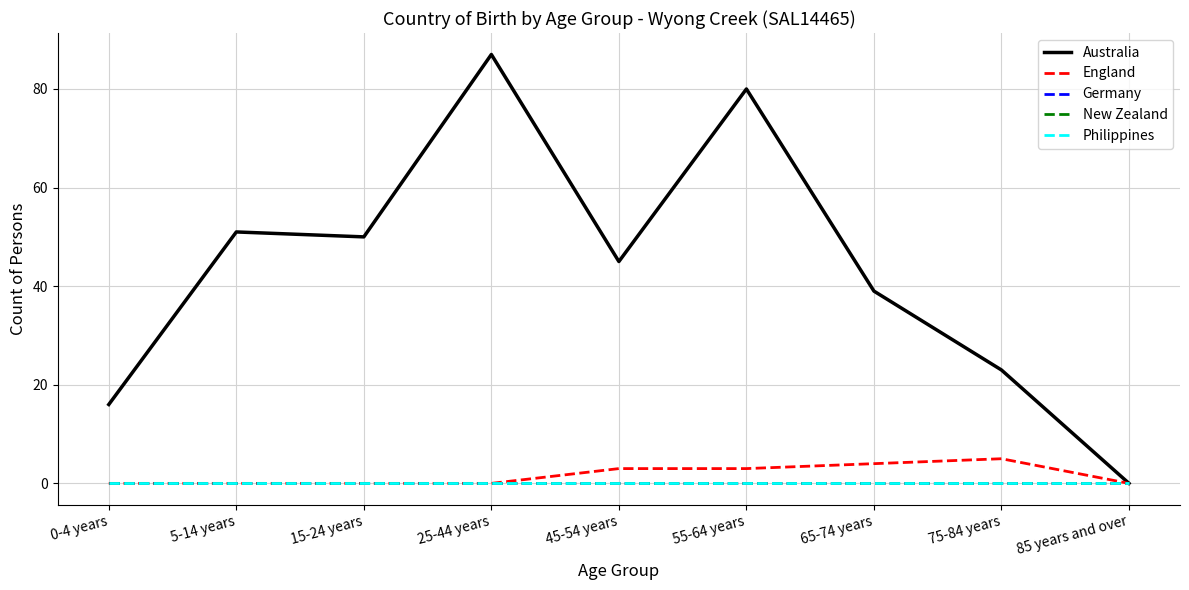

Does the chart have visible grid lines?

Yes